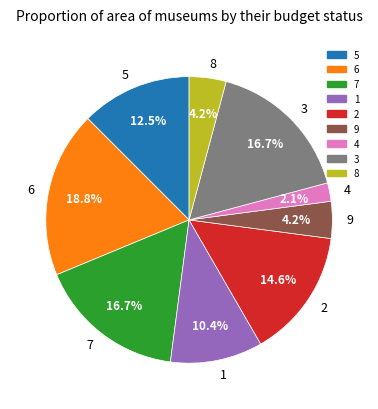

True or false: 2 accounts for 20% of the total.

False